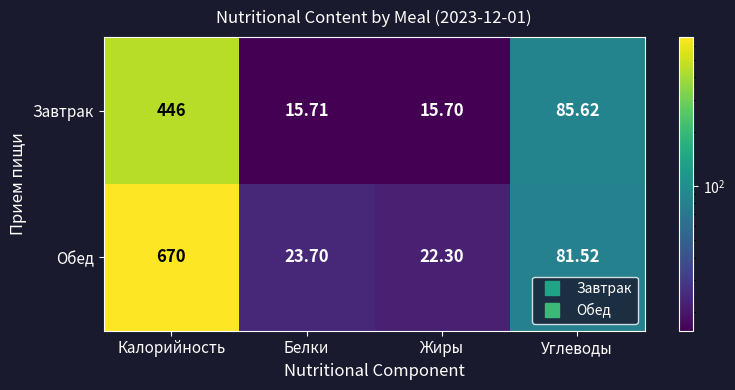

Rank the series by their maximum value, from highest to lowest.

Обед, Завтрак